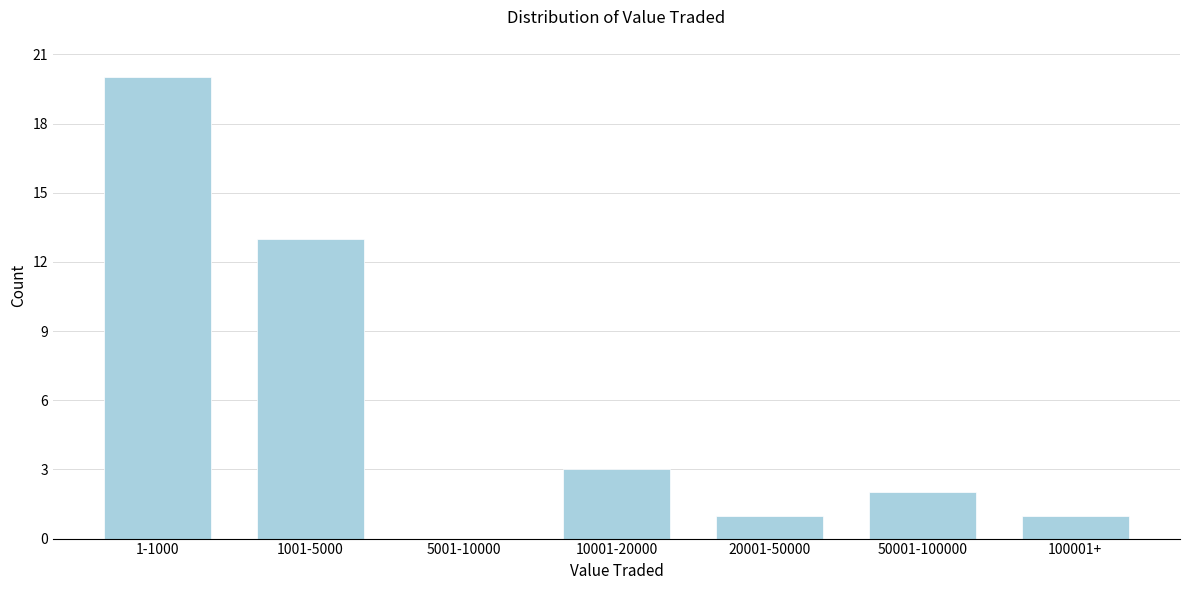

Reading left to right, extract all data points from this chart.

1-1000=20	1001-5000=13	5001-10000=0	10001-20000=3	20001-50000=1	50001-100000=2	100001+=1